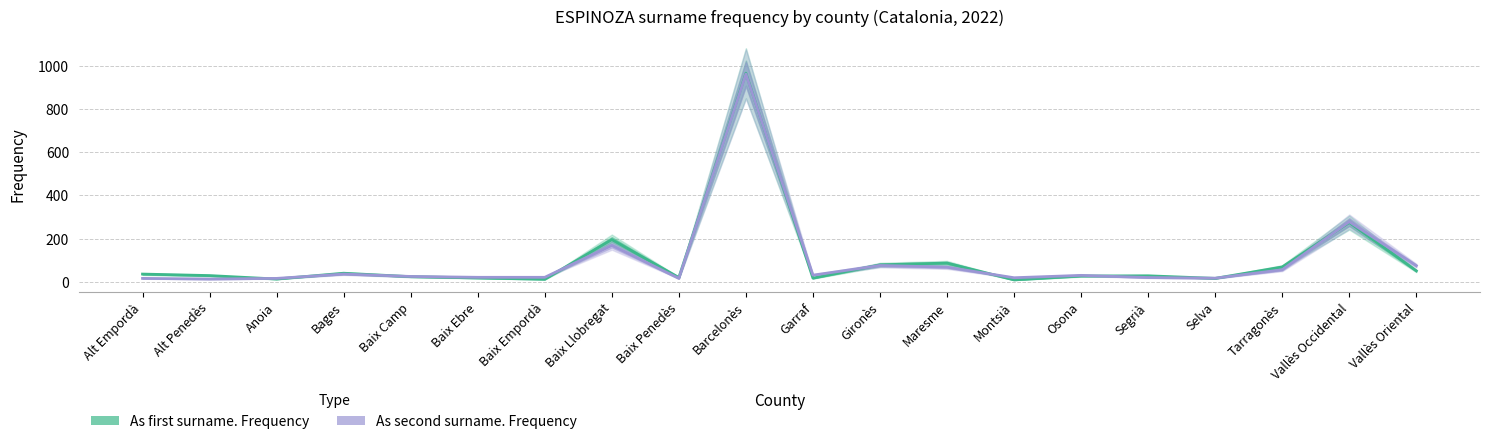

What position from the left is Baix Camp?

5